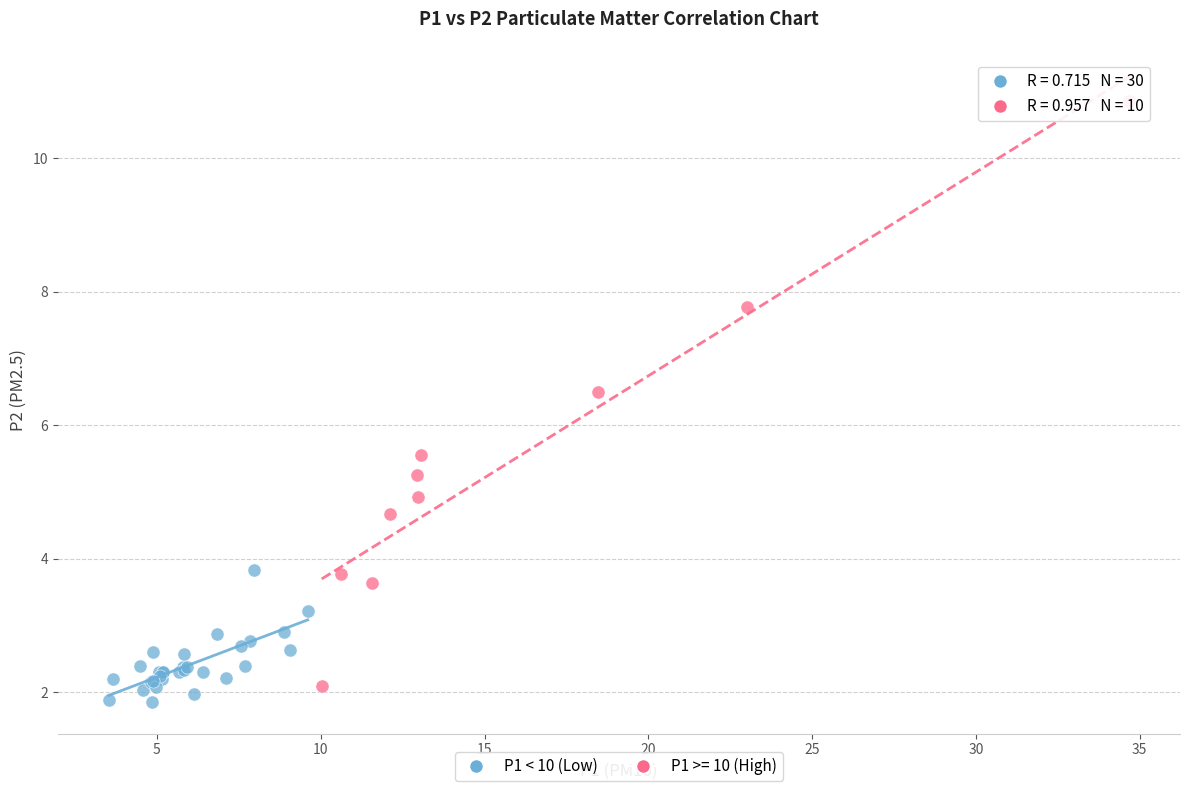

Which series reaches the maximum Y coordinate?

P1 >= 10 (High)